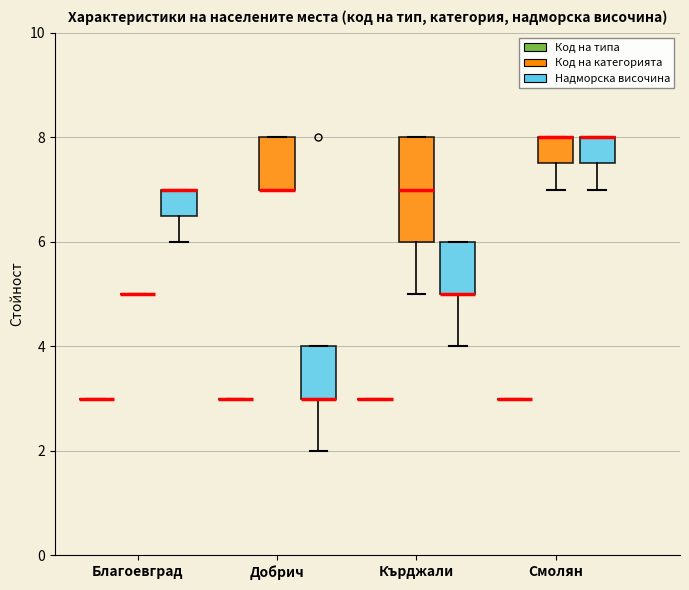

Comparing the boxes themselves (not the whiskers), which one is the tallest?

Кърджали (Код на категорията)